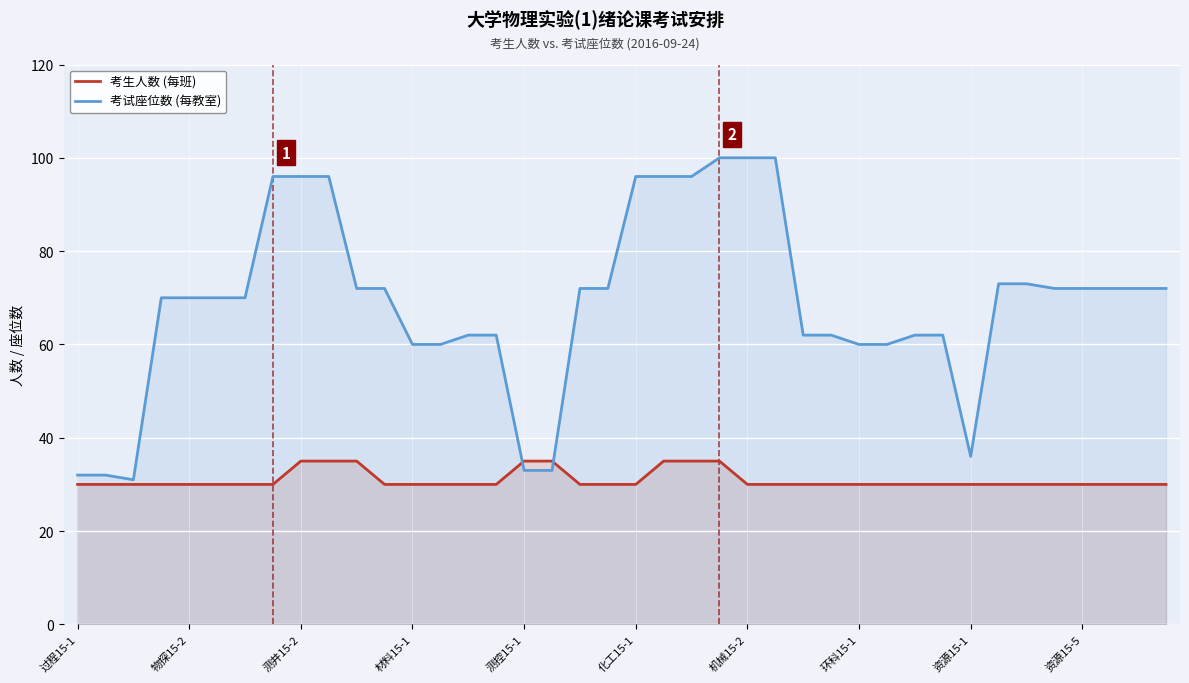

What is the minimum value for 考生人数 (每班)?

30